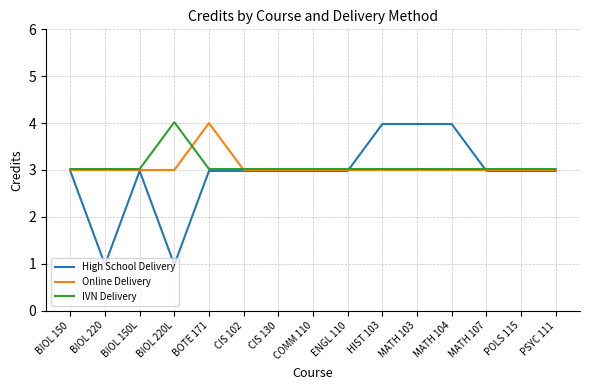

Between POLS 115 and BIOL 150, which is larger?

POLS 115